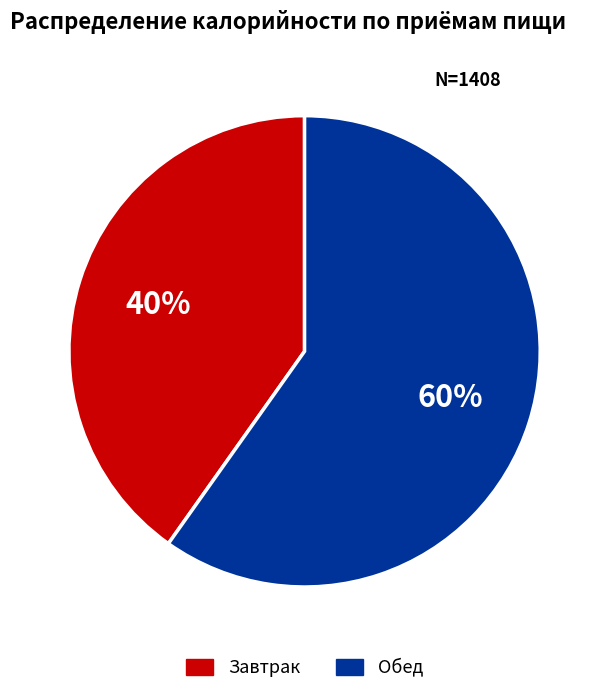

The Завтрак slice represents 40% of the pie. True or false?

True